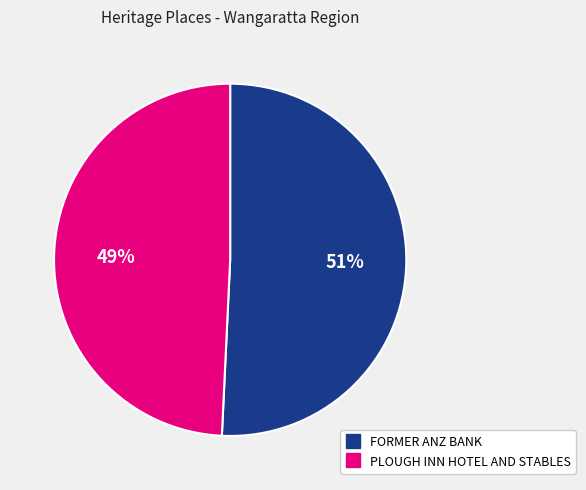

What is the largest slice in the pie chart?

FORMER ANZ BANK